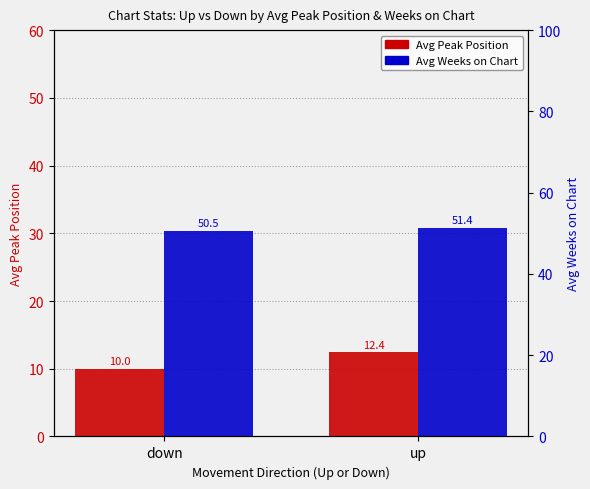

Where does the Avg Peak Position series first go above 12?

up